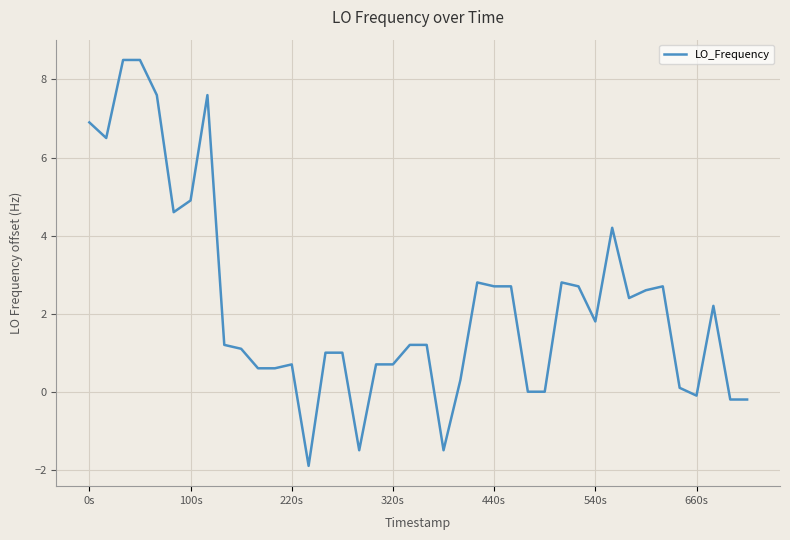

What is the difference between the maximum and minimum values?

10.4